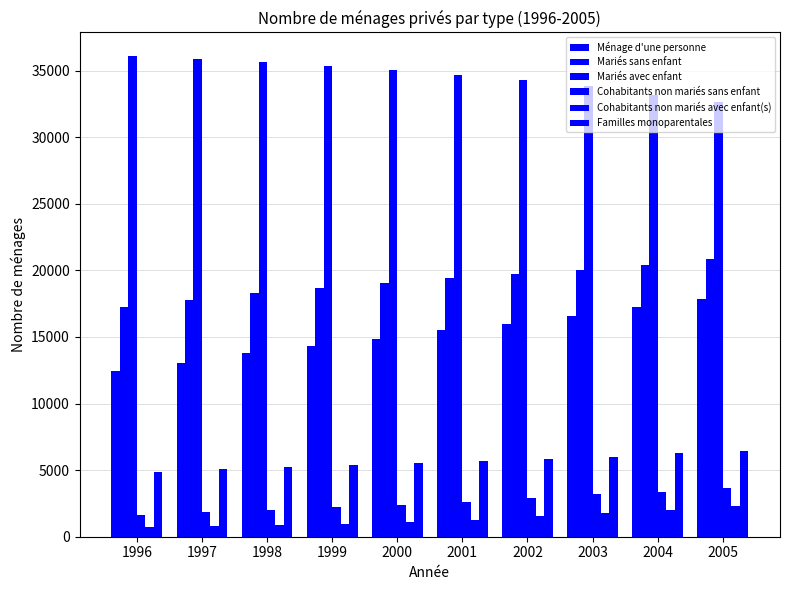

Which series has the largest total across all categories?

Mariés avec enfant